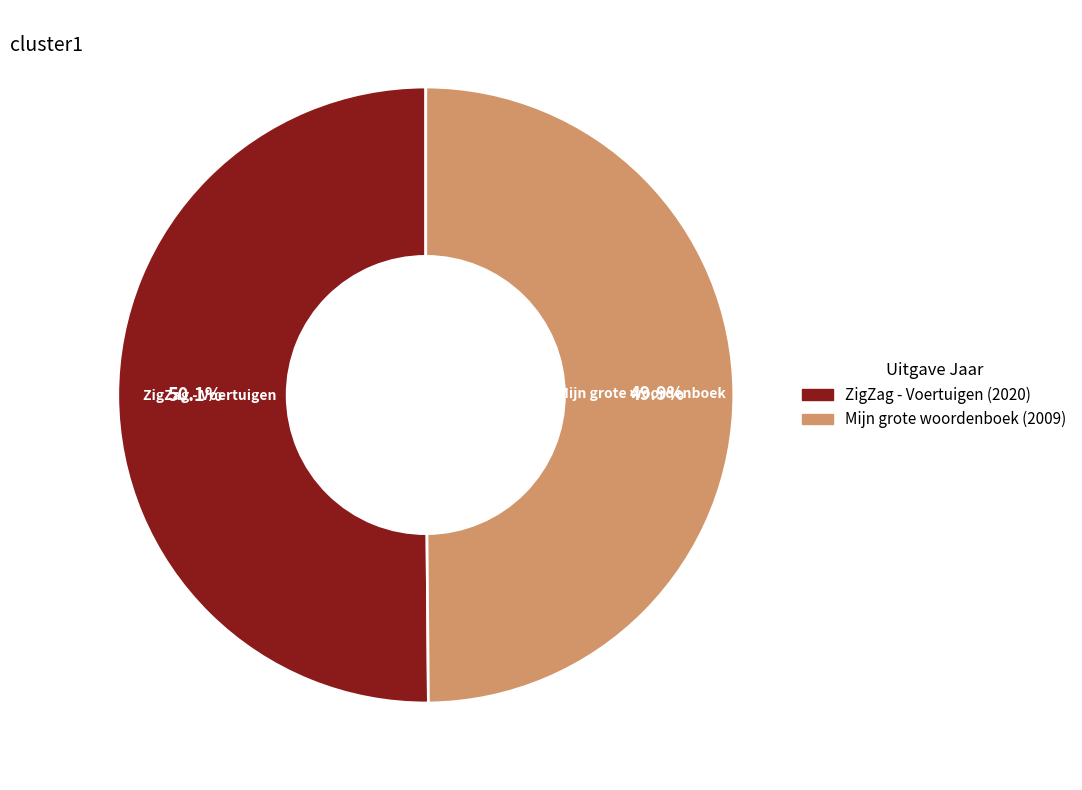

Is there any slice that represents more than half of the pie?

Yes